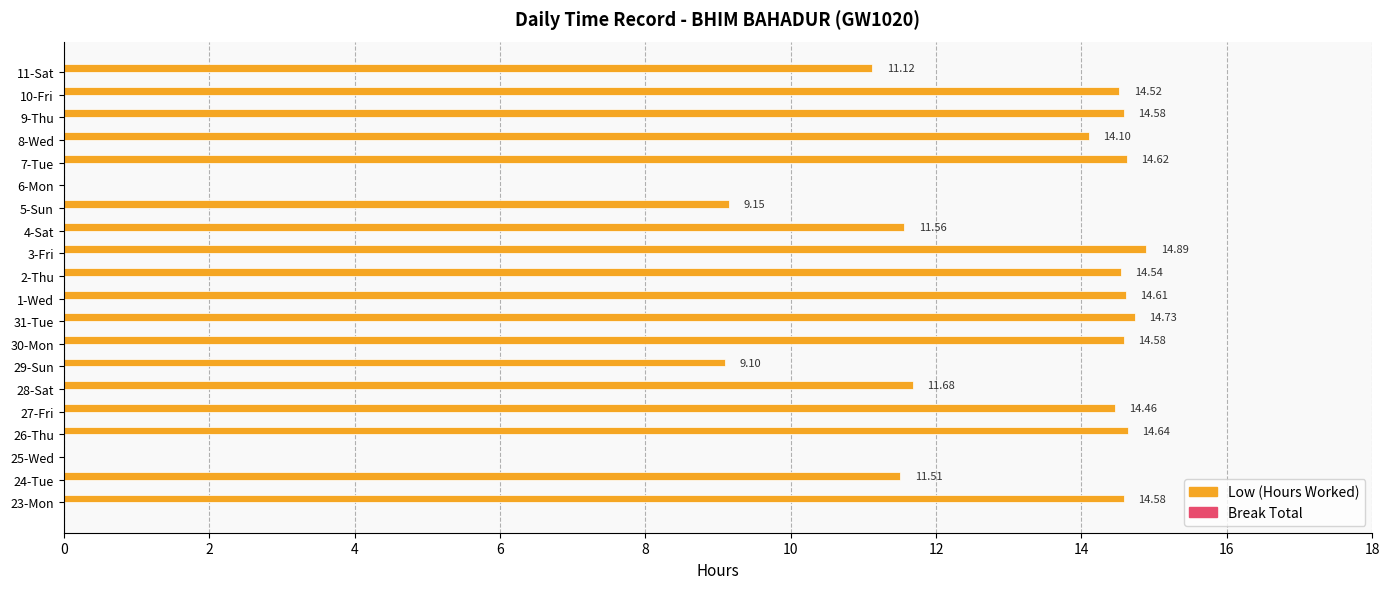

Approximately how many times larger is the value at 5-Sun compared to 10-Fri?

0.6